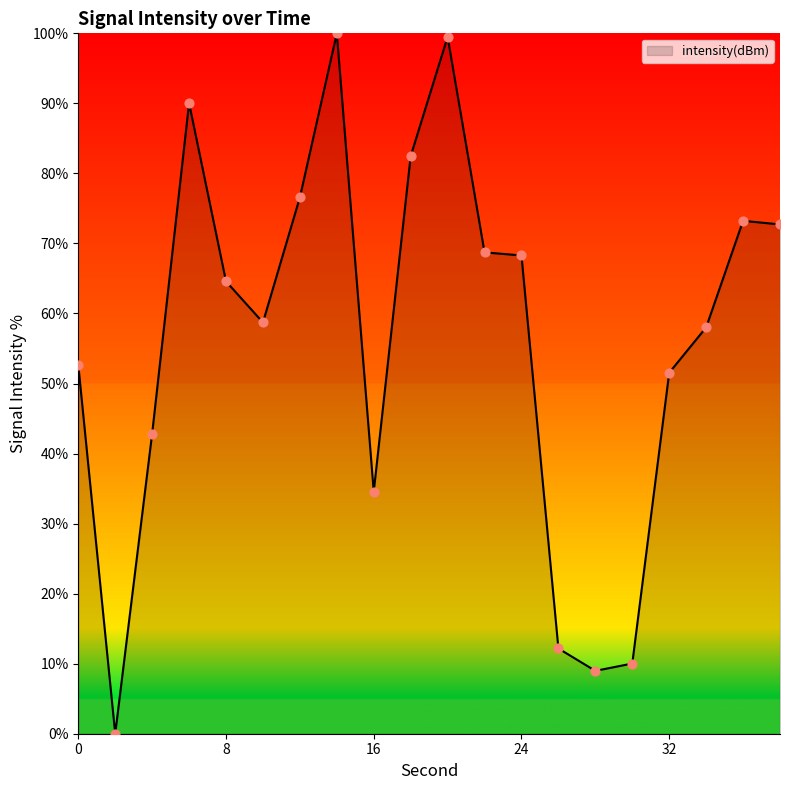

What is the maximum value shown in the chart?

100.0